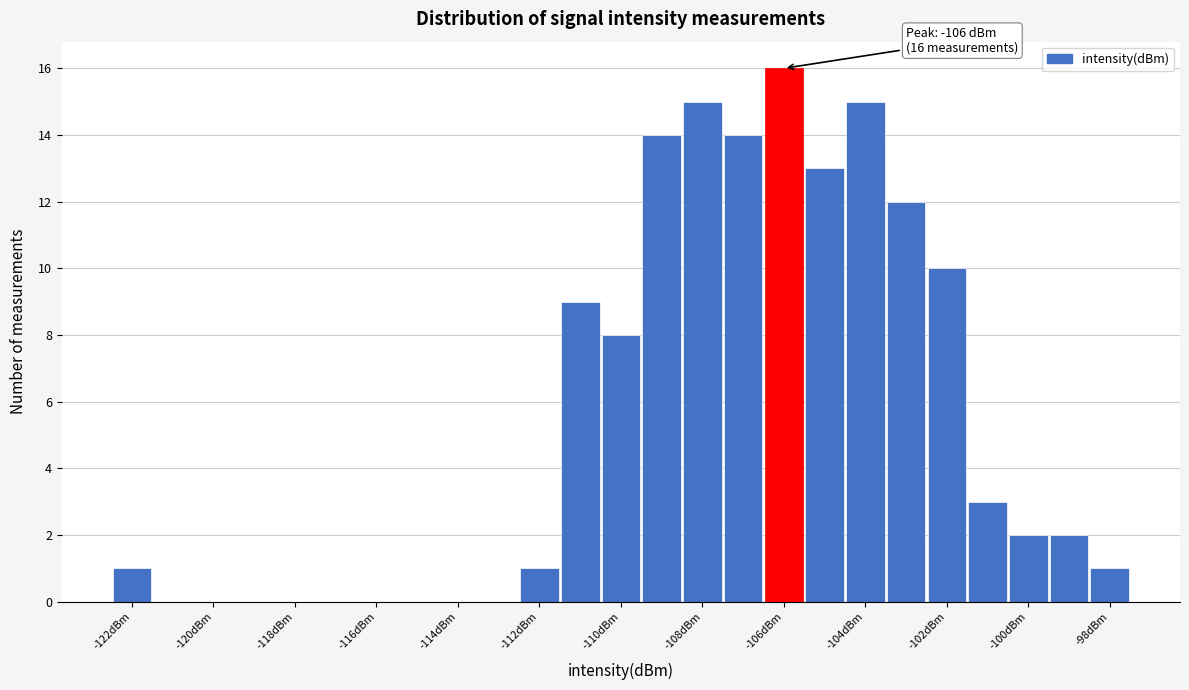

Over which range of the x-axis is the bar tallest?

-106.5 to -105.5